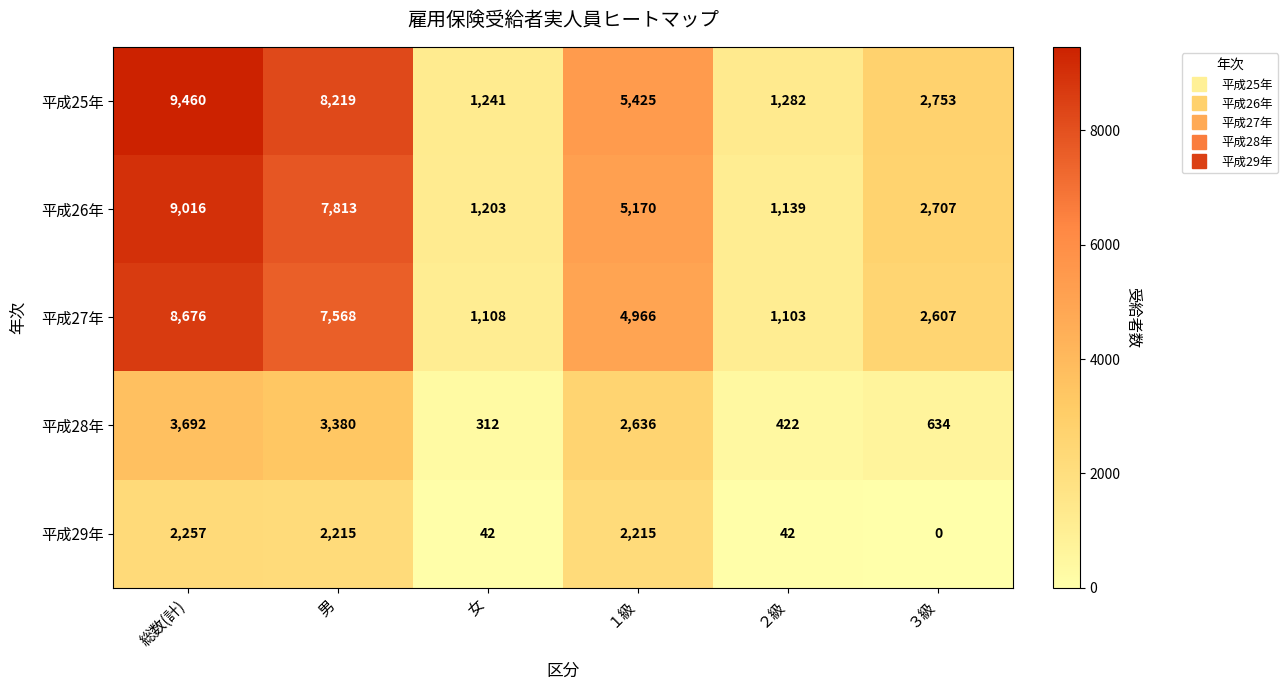

What is the difference between the 平成25年 values at 女 and ２級?

41